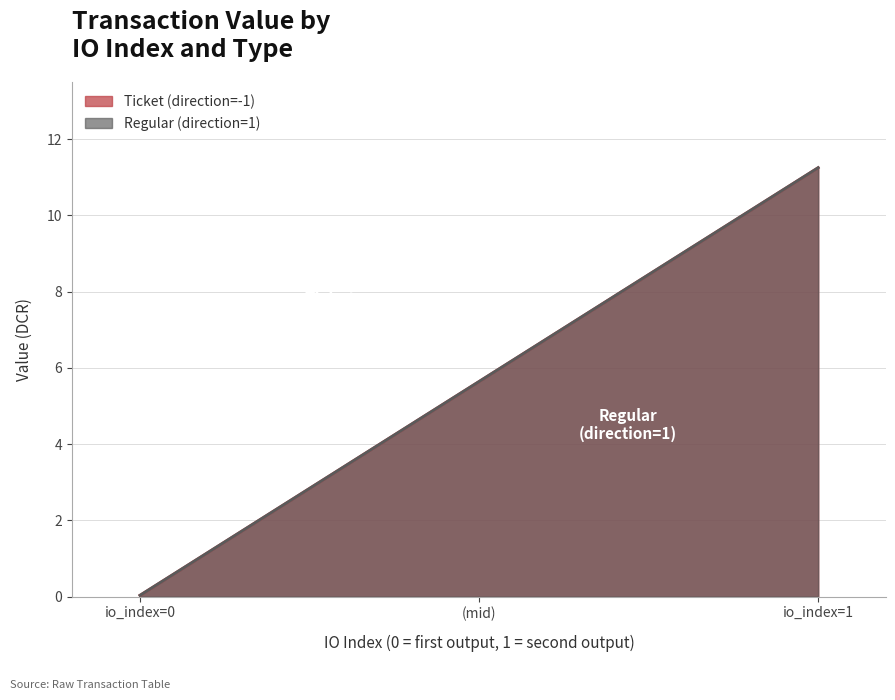

The value of Regular (direction=1) at io_index=0 is 0.0. True or false?

False